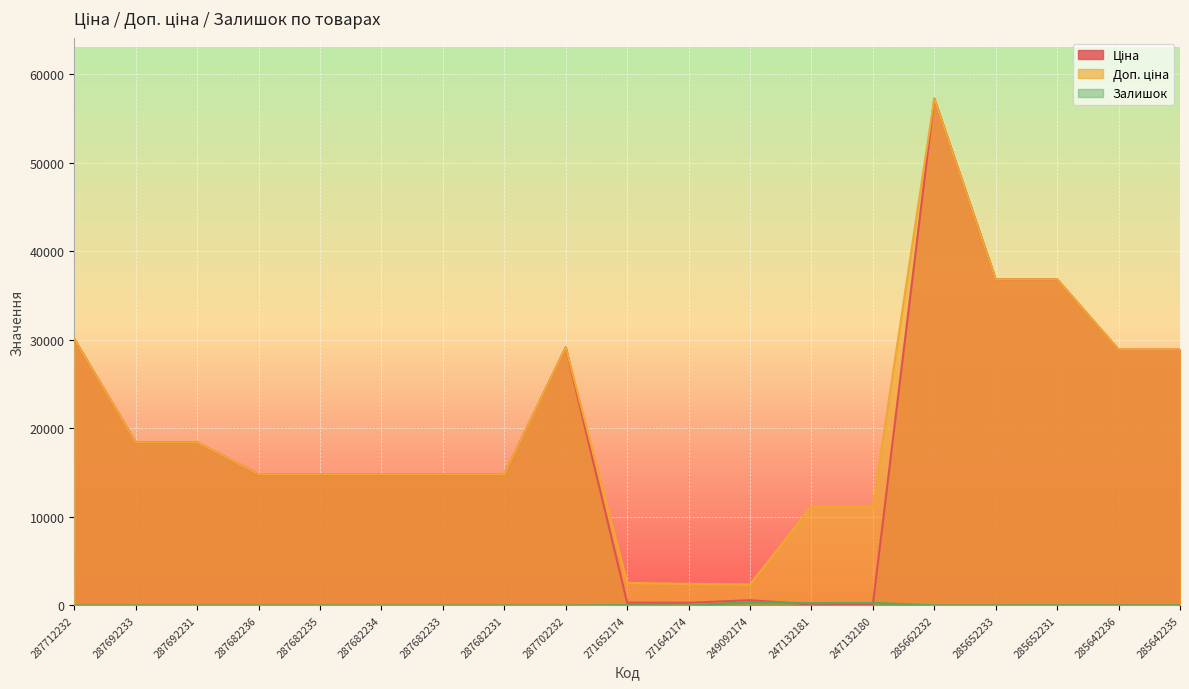

Which series changed the most between 287682235 and 285652233?

Ціна